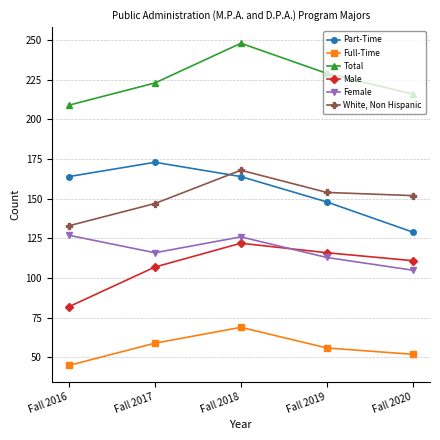

At which category is the sum across all series the highest?

Fall 2018